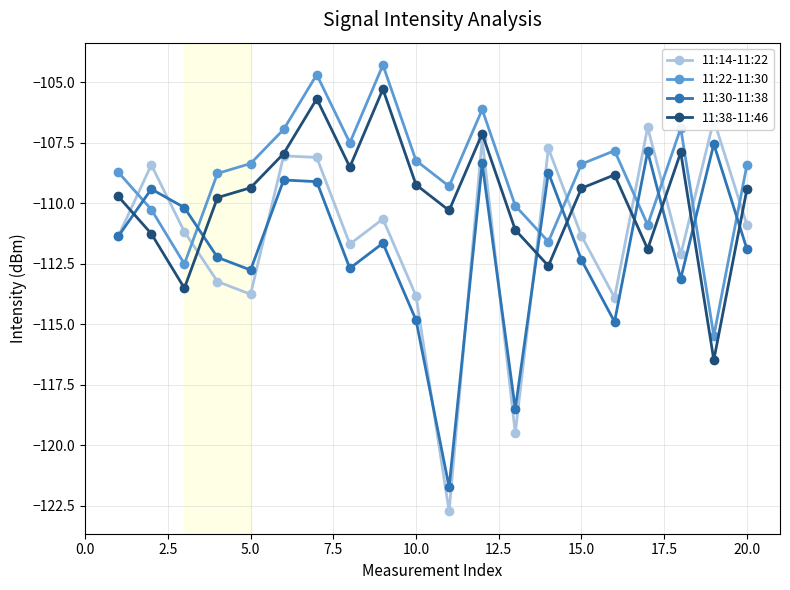

Is it true that 11:38-11:46 equals -144.9 at 20.0?

False